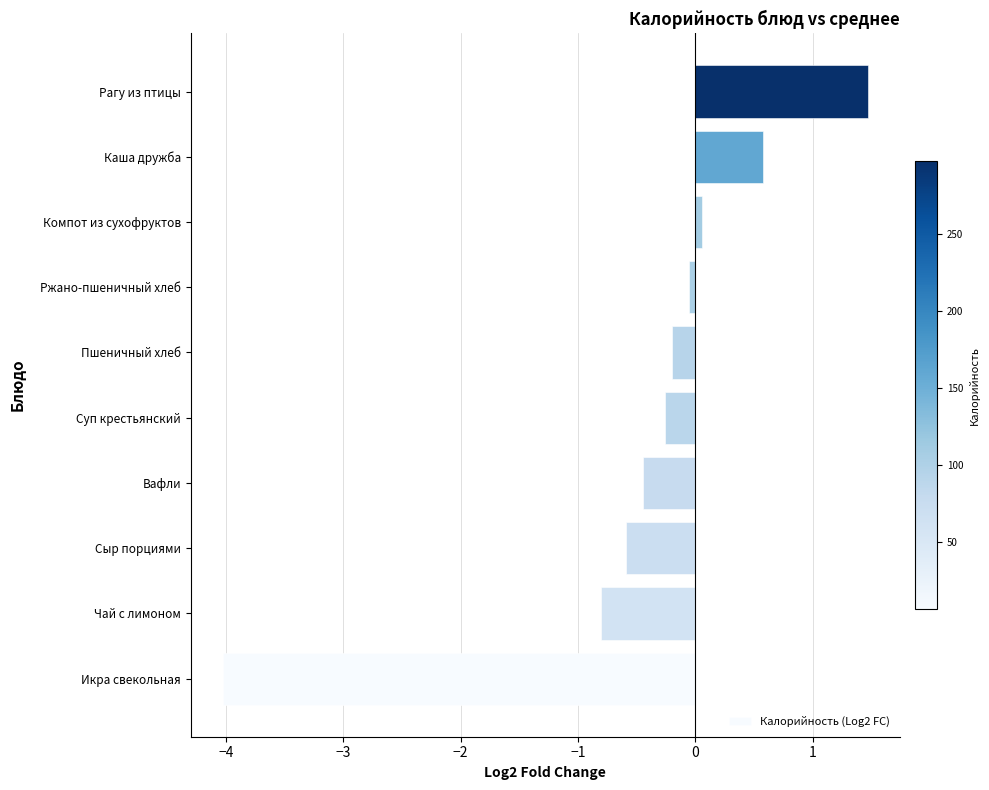

Reading bottom to top, what are all the values shown in this chart?

Икра свекольная=-4.0	Чай с лимоном=-0.8	Сыр порциями=-0.6	Вафли=-0.4	Суп крестьянский=-0.3	Пшеничный хлеб=-0.2	Ржано-пшеничный хлеб=-0.1	Компот из сухофруктов=0.1	Каша дружба=0.6	Рагу из птицы=1.5